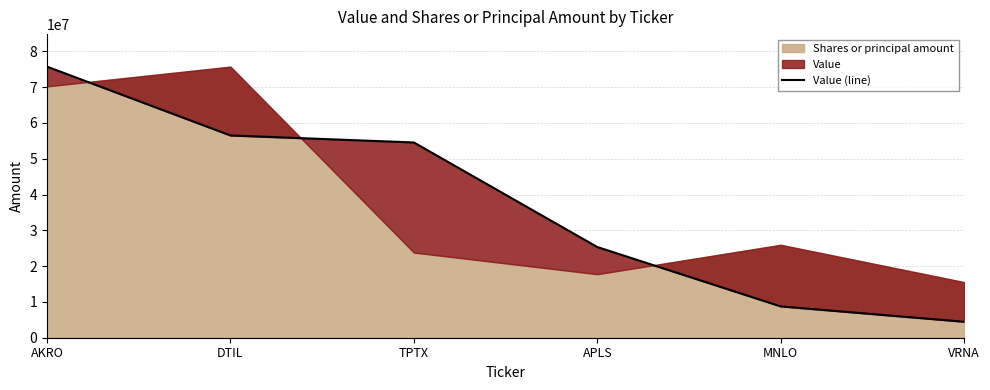

What position from the right is APLS?

3